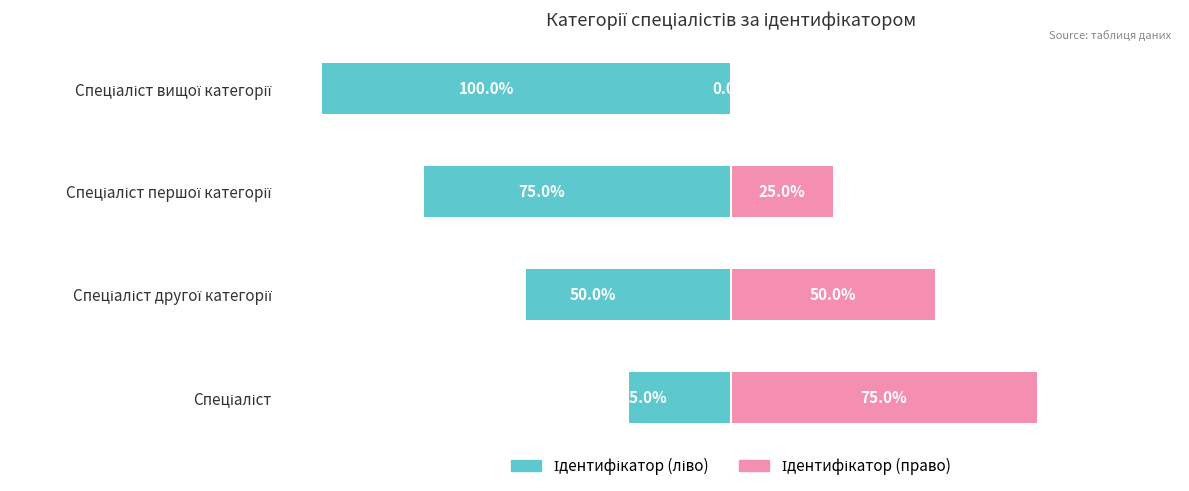

Reading left to right, what are all the values shown in this chart?

Ідентифікатор (ліво): -25	-50	-75	-100
Ідентифікатор (право): 75	50	25	0